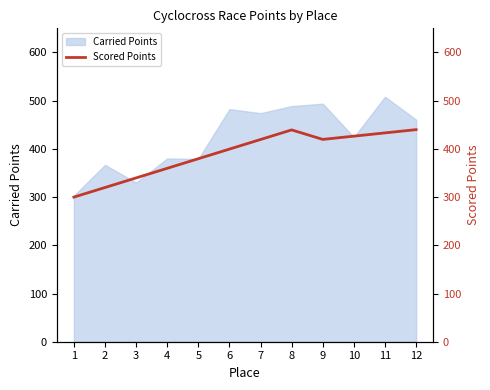

Is it true that the value at 4 is 359.7?

True